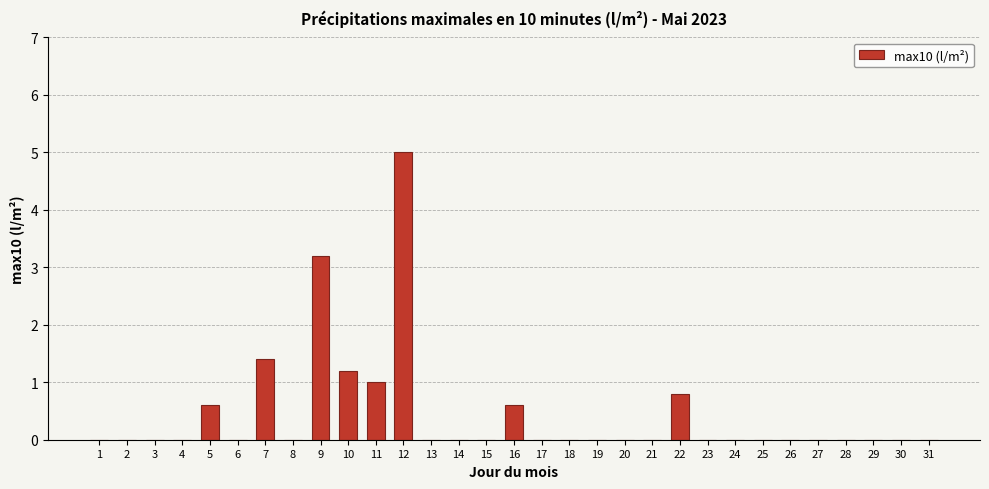

At which label is the value closest to 2?

7